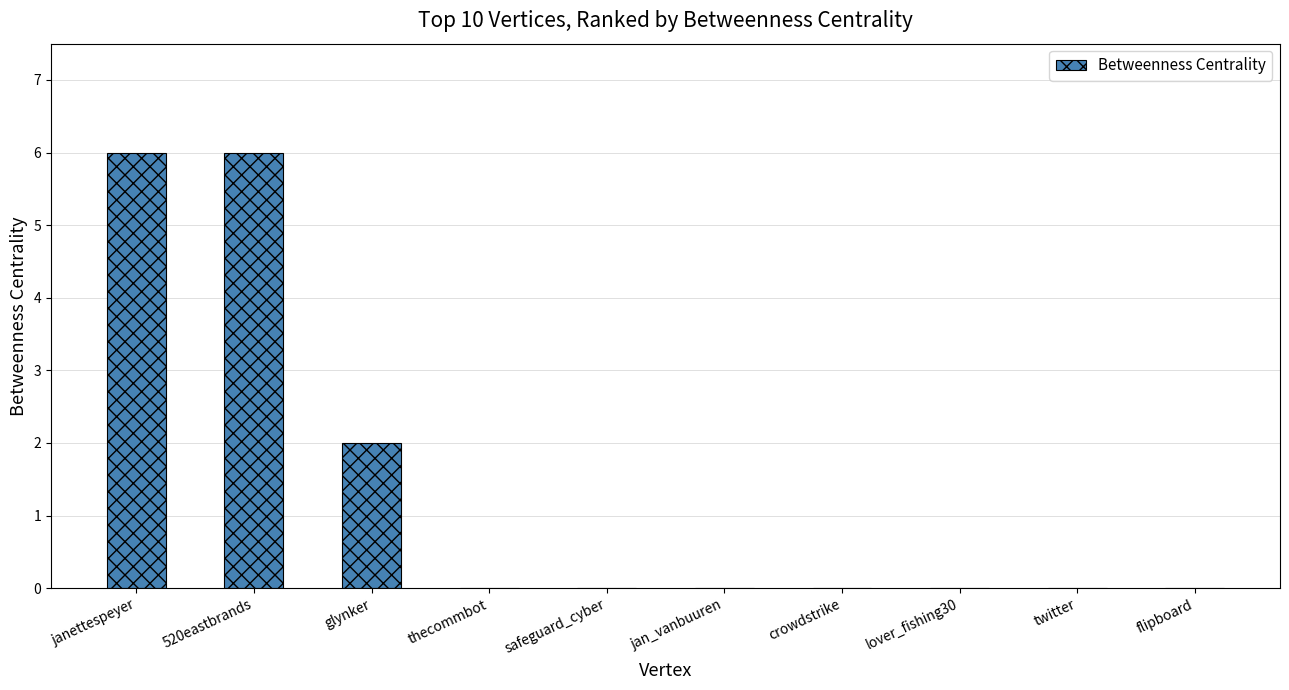

Reading left to right, list all the values displayed in this chart.

janettespeyer=6	520eastbrands=6	glynker=2	thecommbot=0	safeguard_cyber=0	jan_vanbuuren=0	crowdstrike=0	lover_fishing30=0	twitter=0	flipboard=0